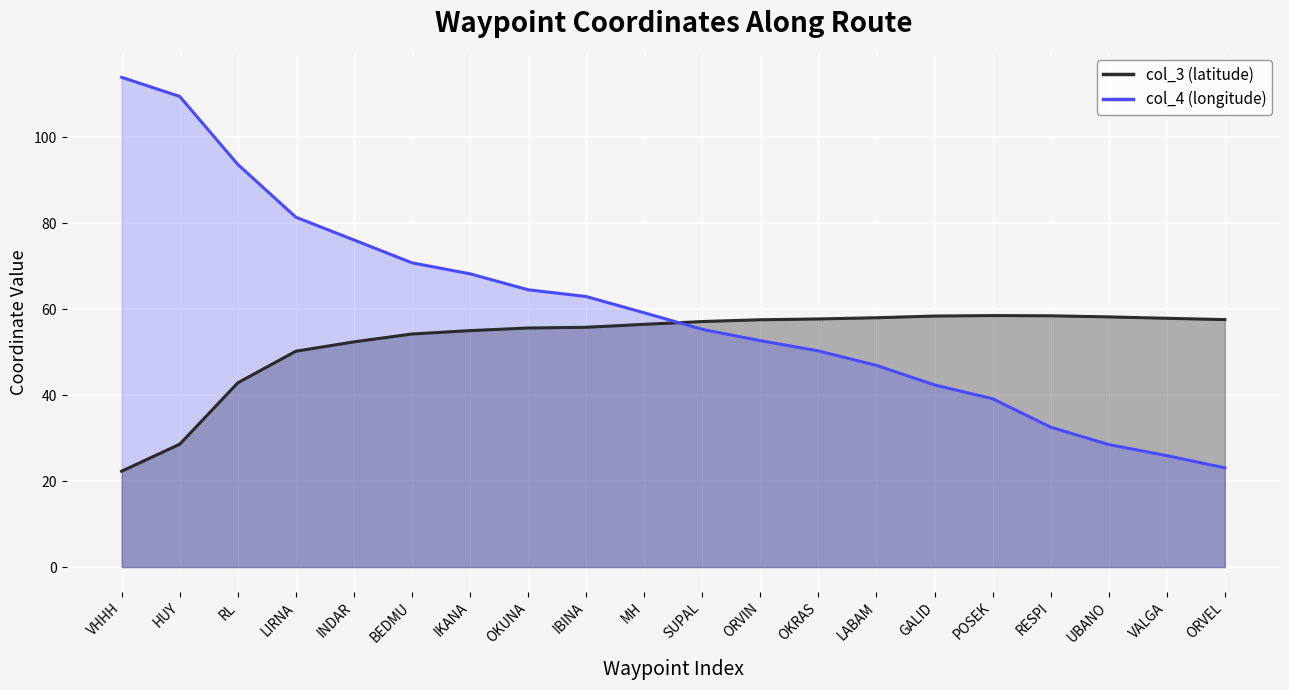

At which label does col_4 (longitude) (line) first exceed 59?

VHHH